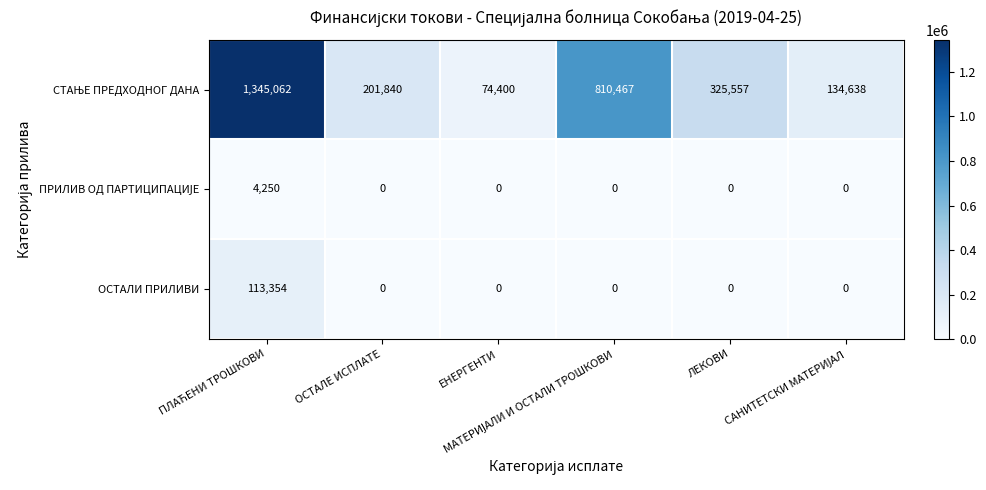

What is the maximum value shown in the chart?

1345062